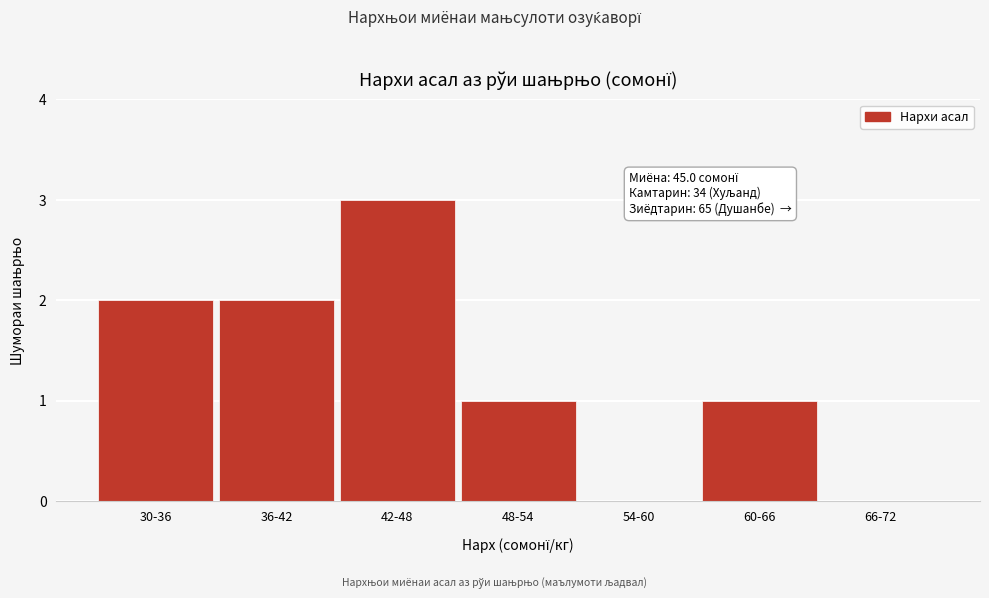

Reading left to right, list all the values displayed in this chart.

30-36=2	36-42=2	42-48=3	48-54=1	54-60=0	60-66=1	66-72=0